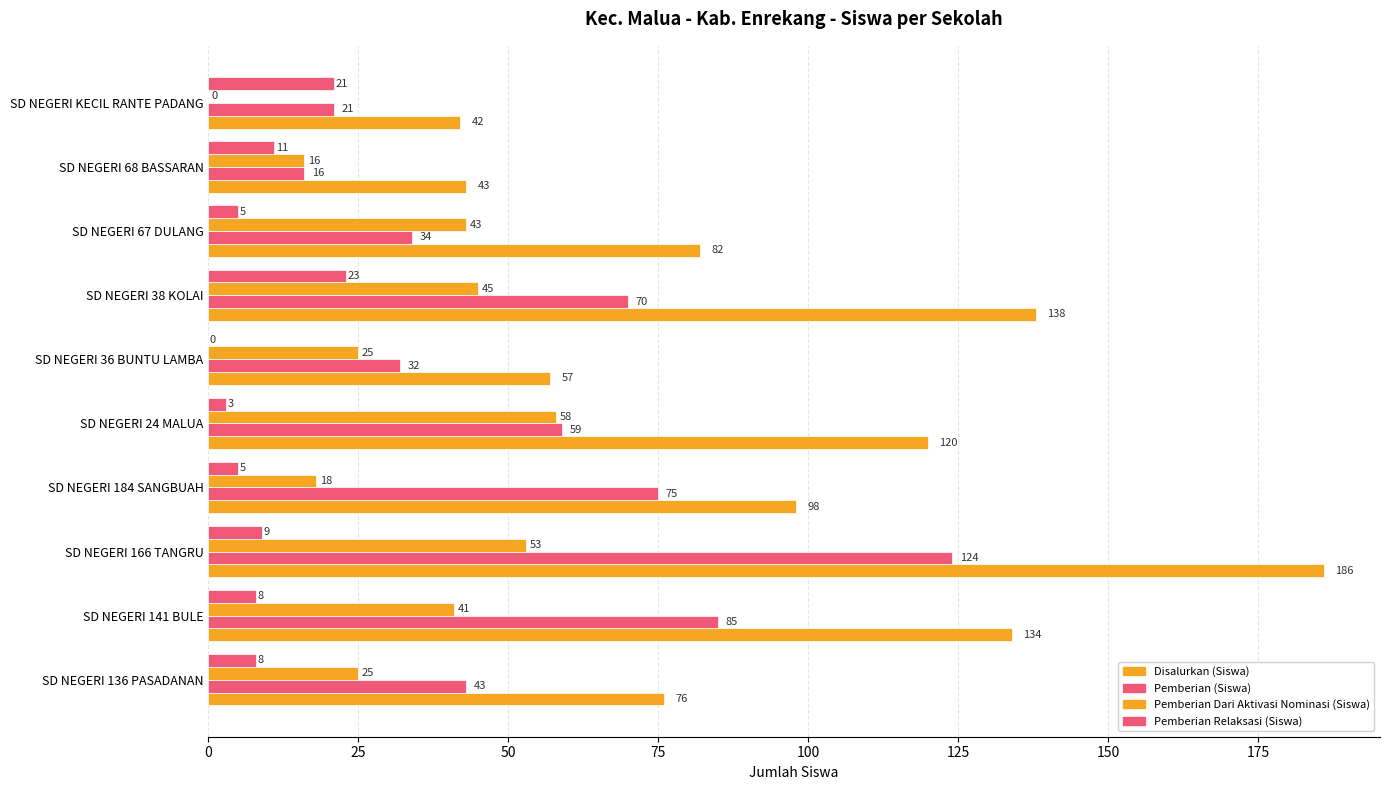

How many series are shown in this chart?

4